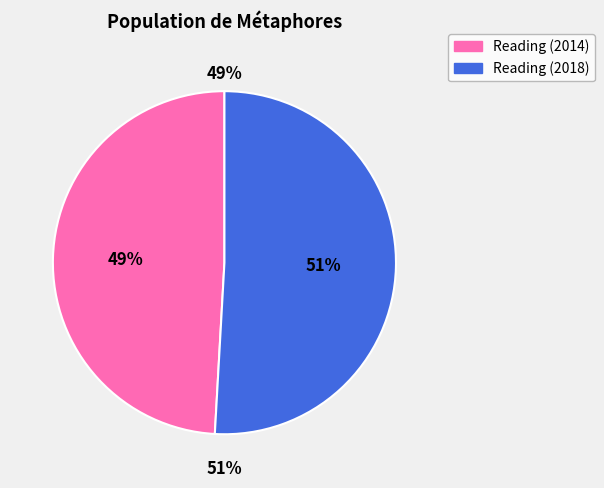

How many segments does this pie chart have?

2